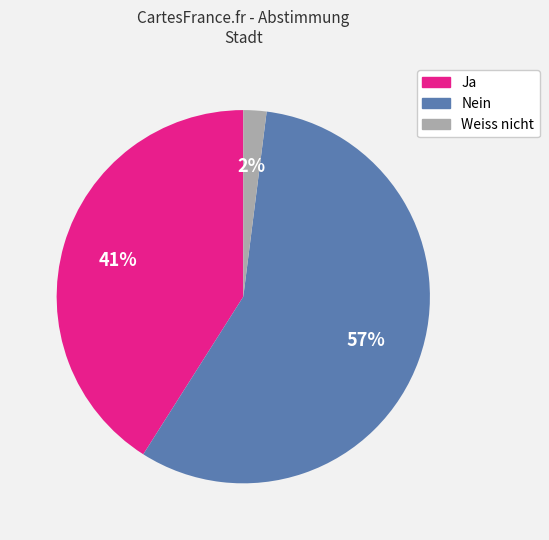

The Ja slice represents 50% of the pie. True or false?

False